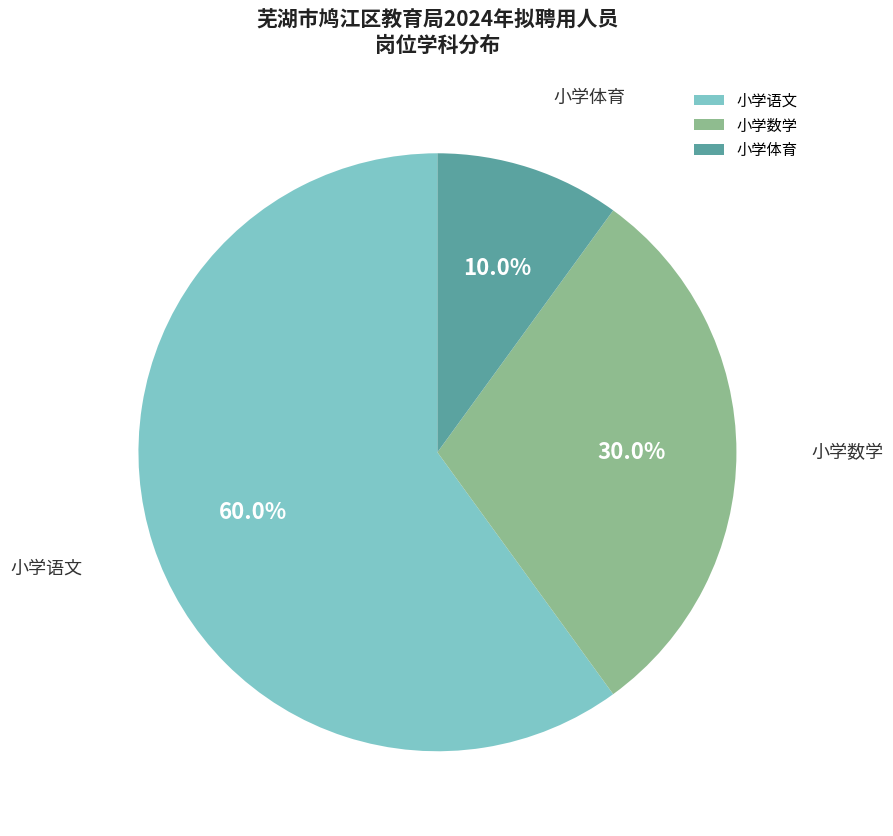

How many slices are in this pie chart?

3